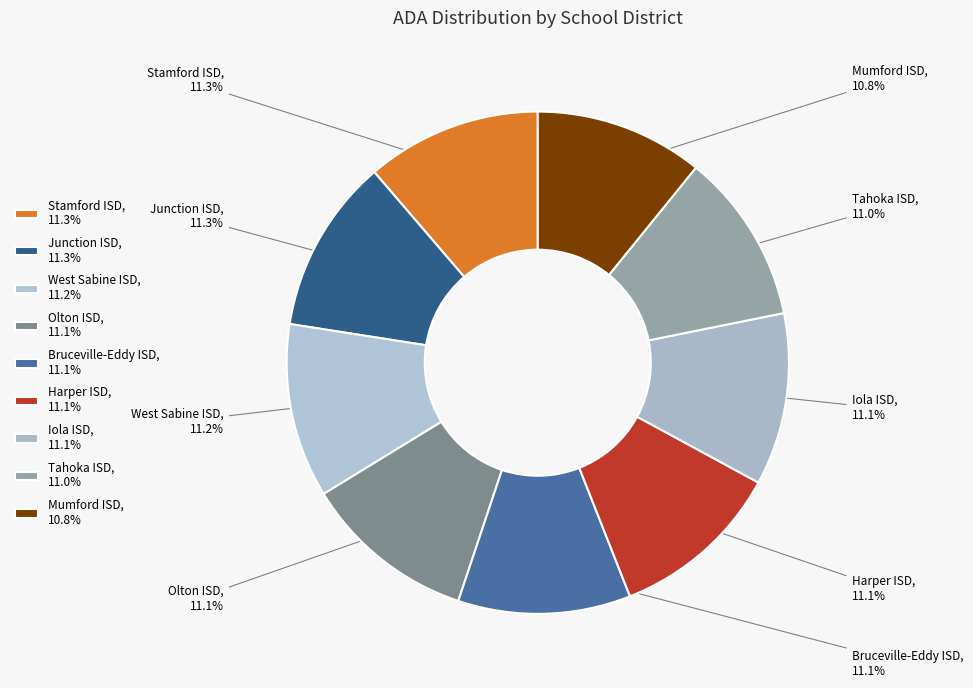

To the nearest percent, what portion does Stamford ISD represent?

11%